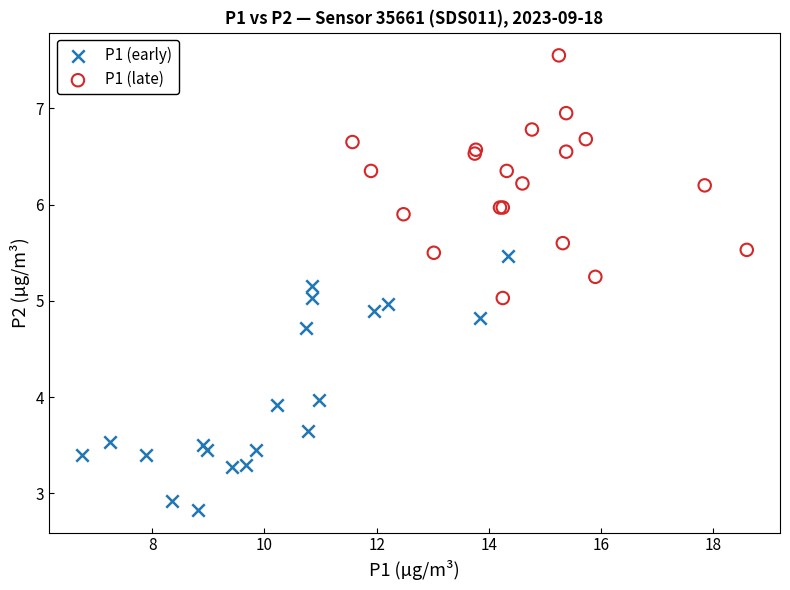

What are all the series names shown in the legend?

P1 (early), P1 (late)